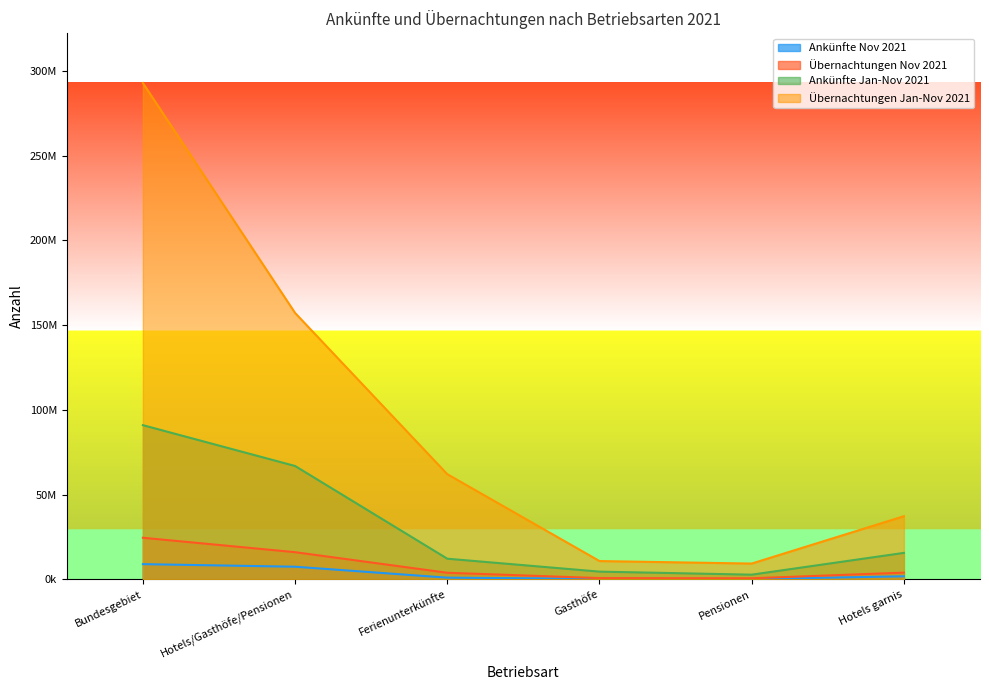

What is the difference between the highest and lowest values at Hotels/Gasthöfe/Pensionen?

149763766